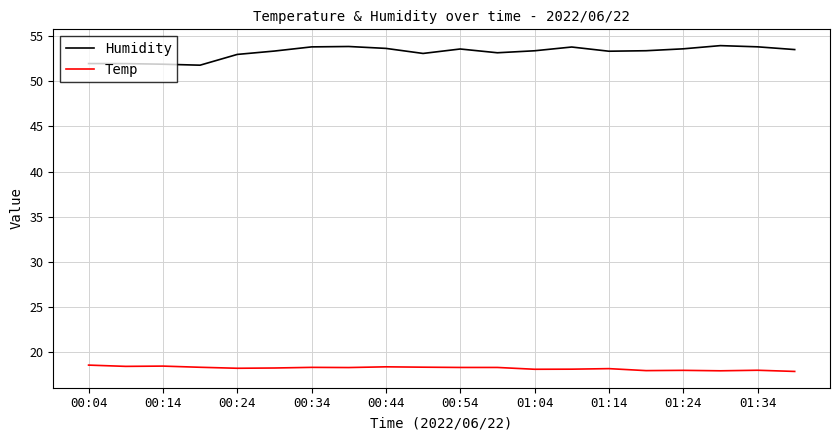

List the series in order of their overall mean, highest first.

Humidity, Temp